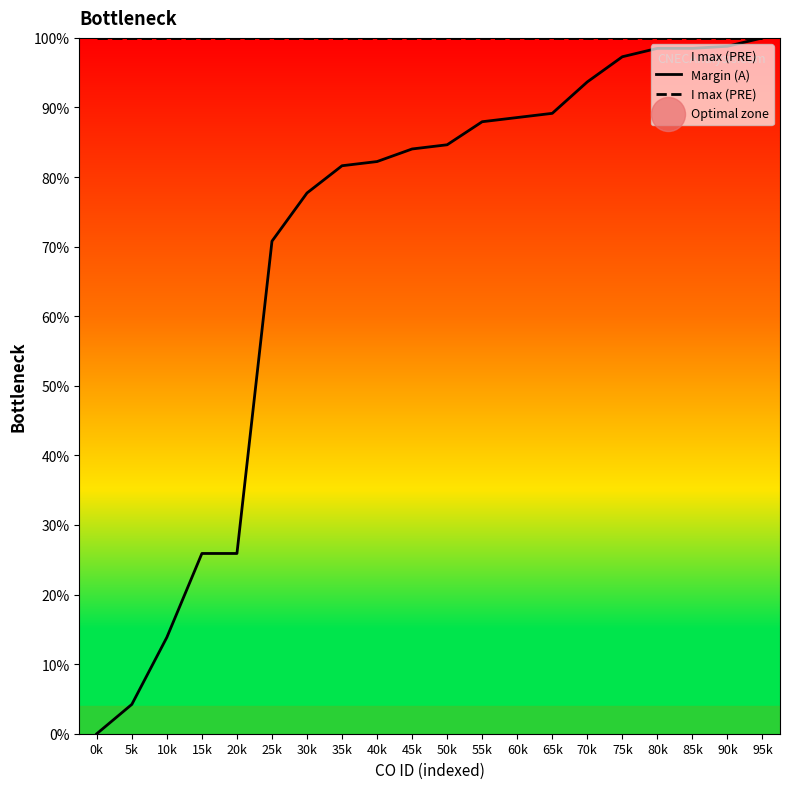

Is the value of I max (PRE) at 75k greater than the value of Margin (A) at 65k?

Yes